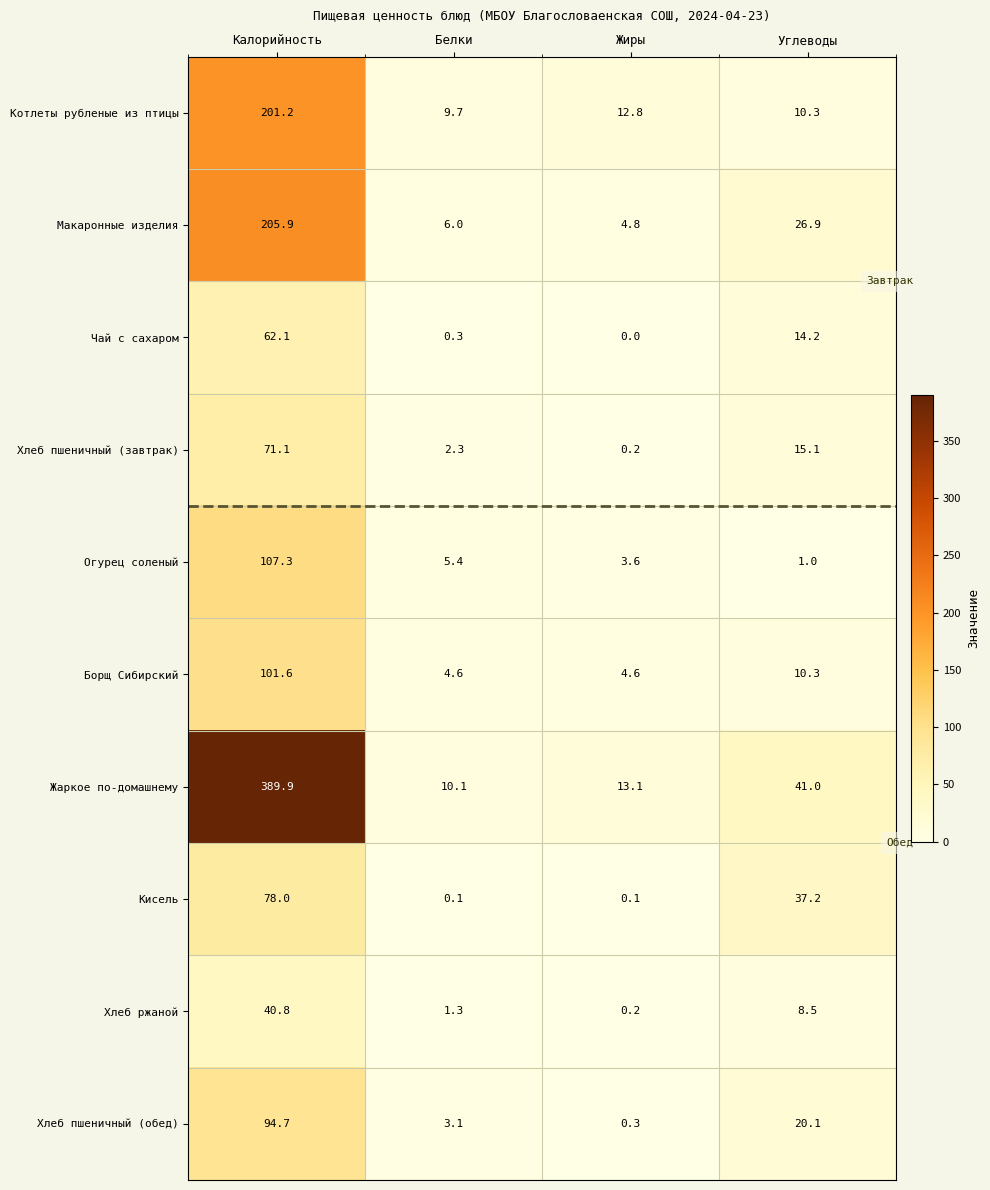

Which series has the largest total across all categories?

Жаркое по-домашнему